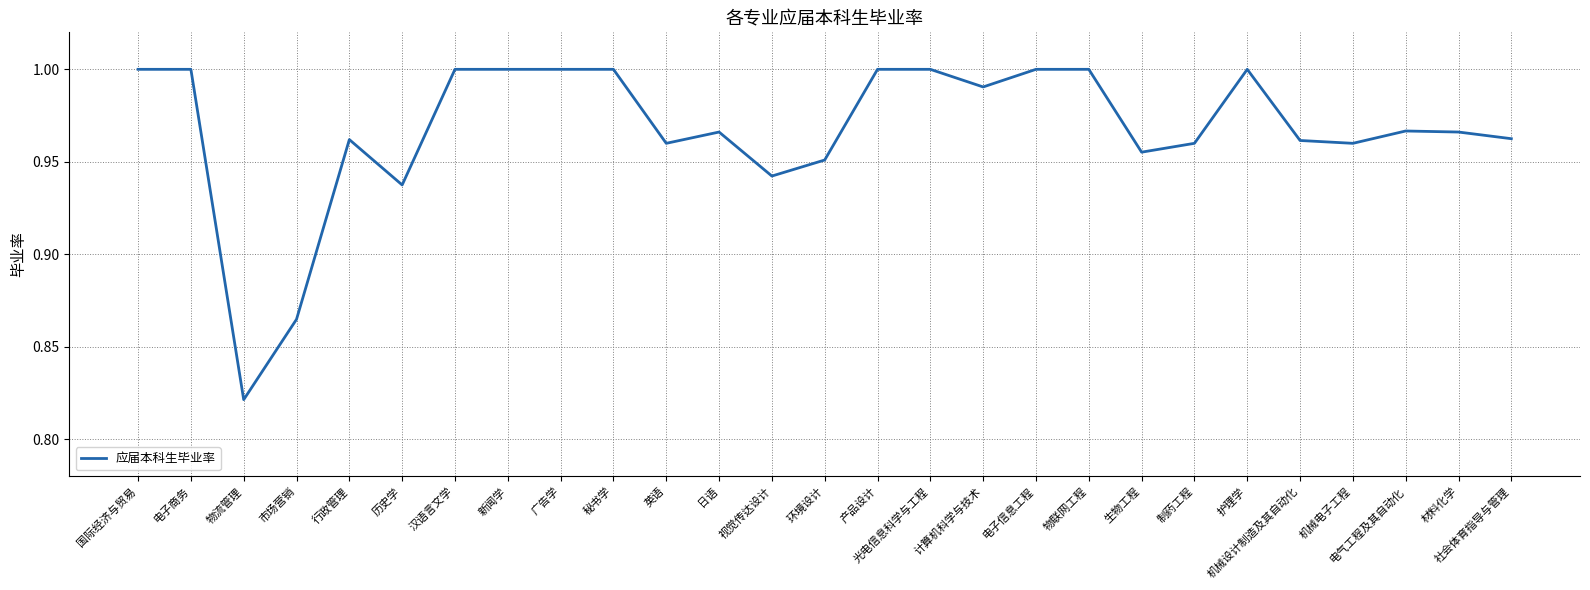

What position from the left is 社会体育指导与管理?

27